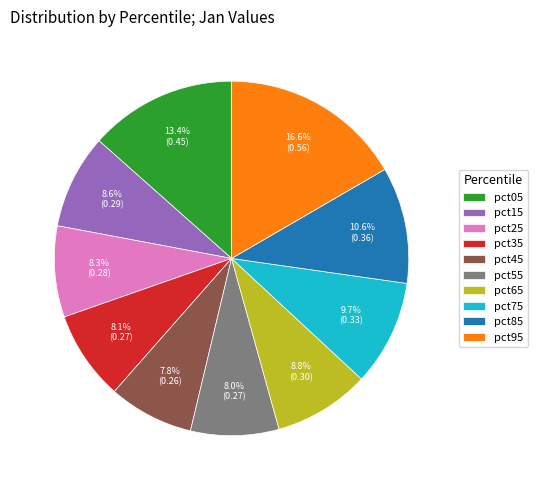

Between pct95 and pct45, which is larger?

pct95